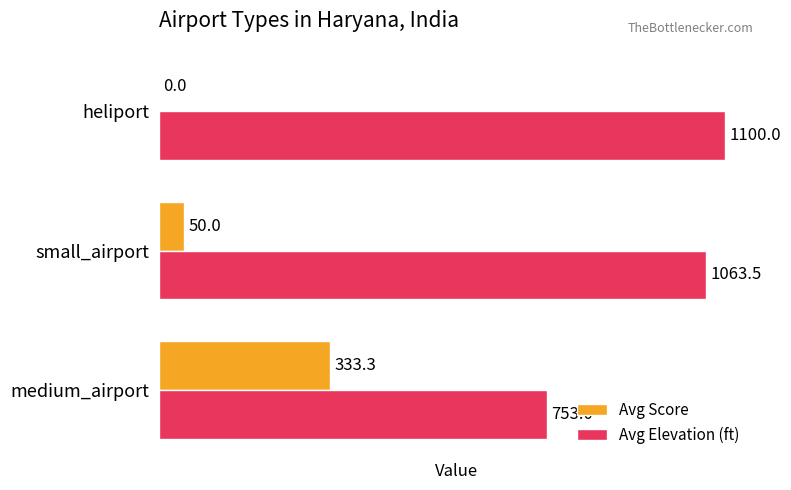

Between small_airport and heliport, which series saw the biggest shift?

Avg Score